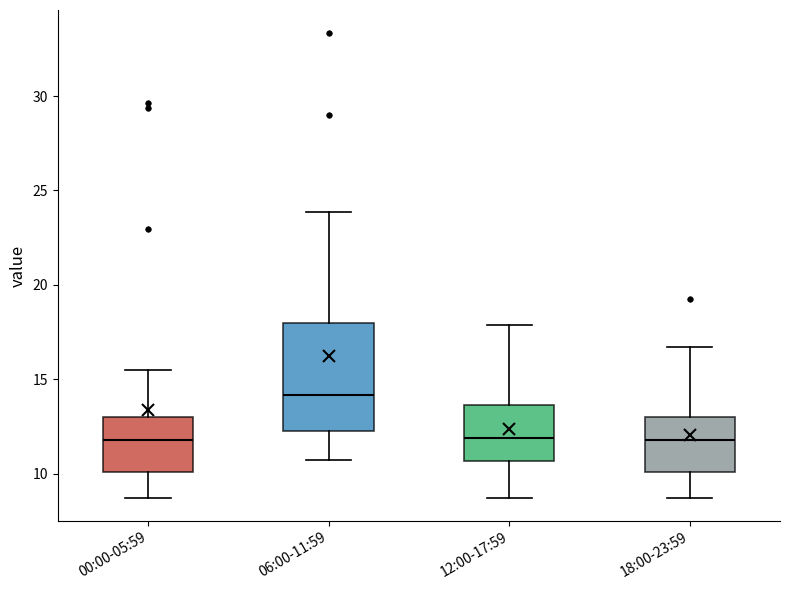

Comparing the boxes themselves (not the whiskers), which one is the tallest?

06:00-11:59